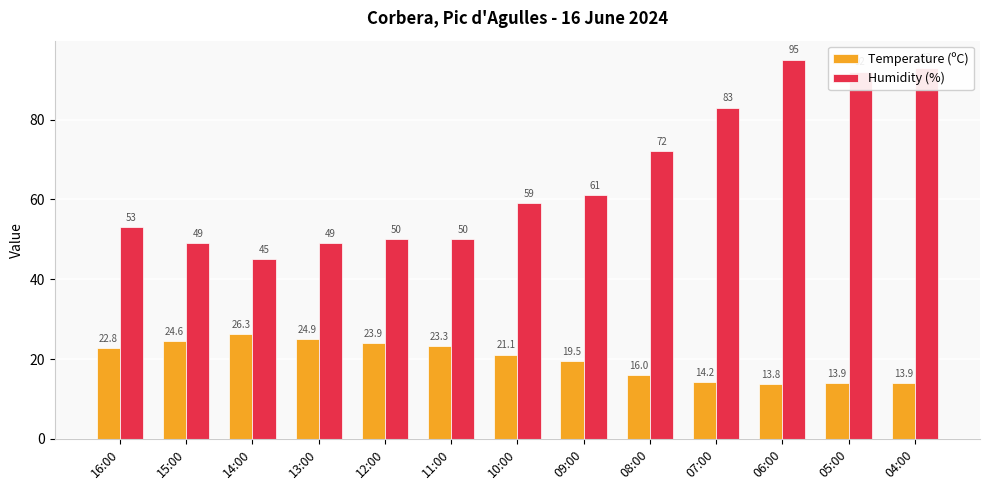

Are the bars horizontal?

No